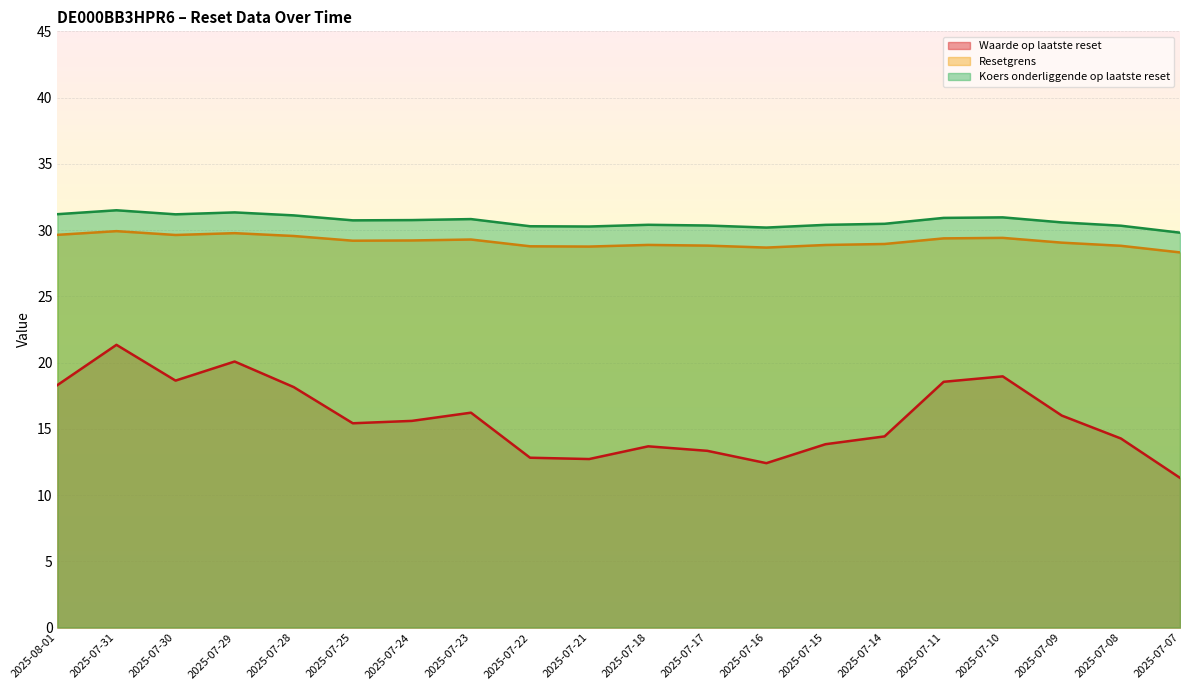

Which category has the lowest value in the Resetgrens series?

2025-07-07